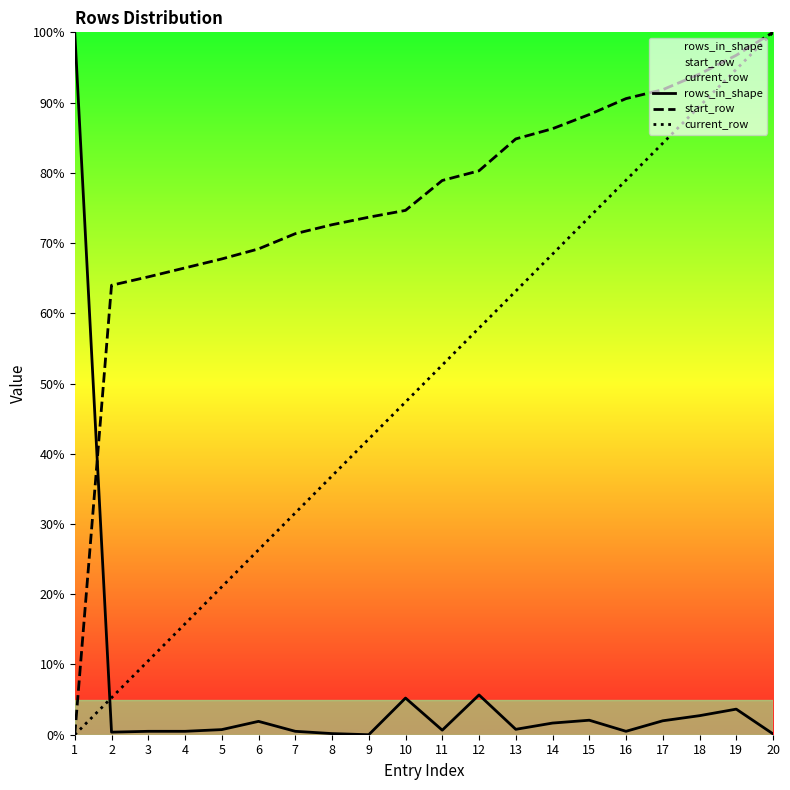

List the labels in order of start_row value, largest first.

20, 19, 18, 17, 16, 15, 14, 13, 12, 11, 10, 9, 8, 7, 6, 5, 4, 3, 2, 1